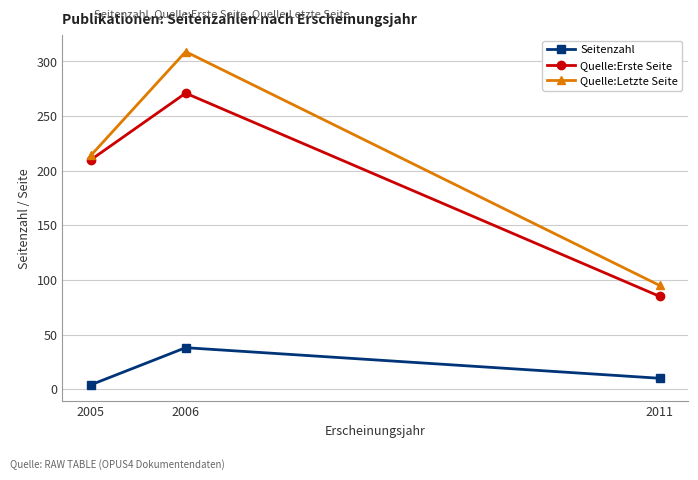

What is the value of the Quelle:Letzte Seite point at the 2nd from the left?

309